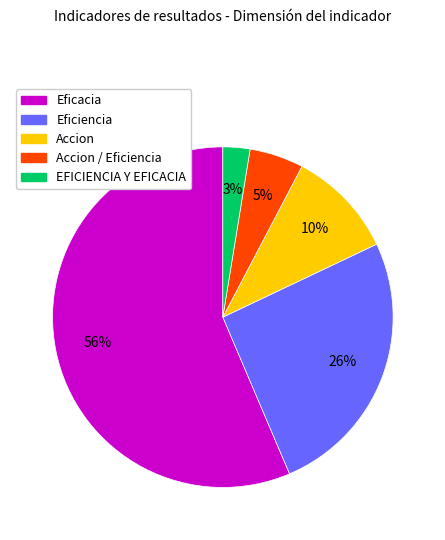

Does any single category account for the majority?

Yes